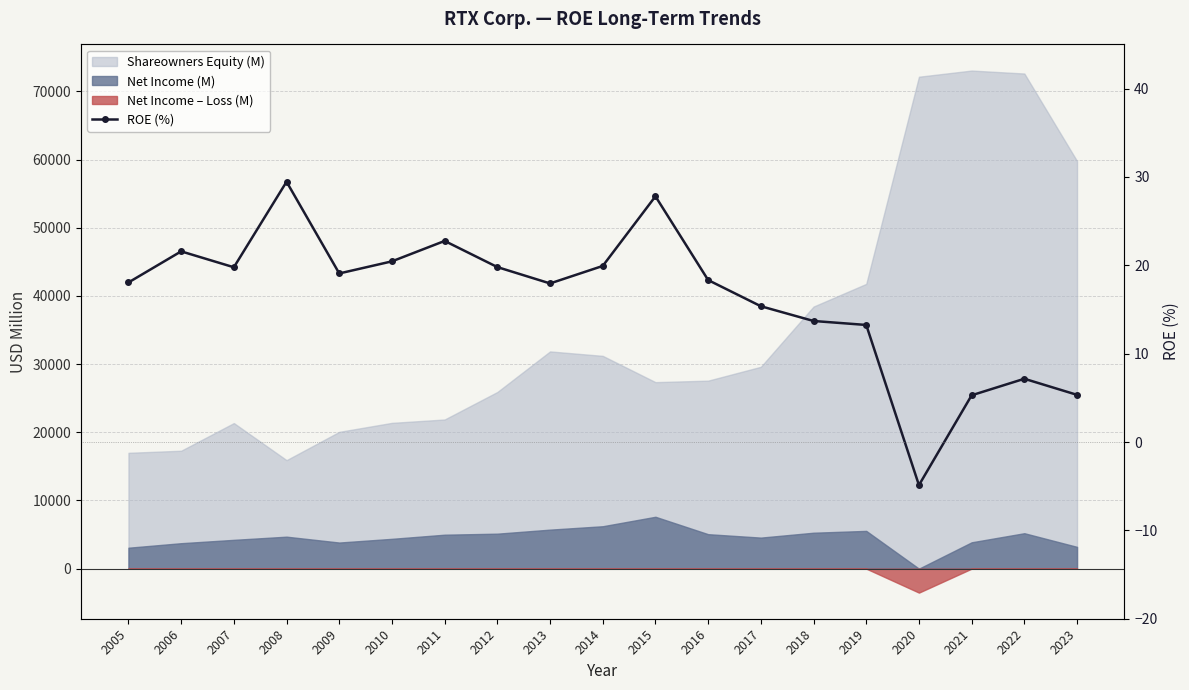

What is the difference between the values at 2012 and 2008?

9.7